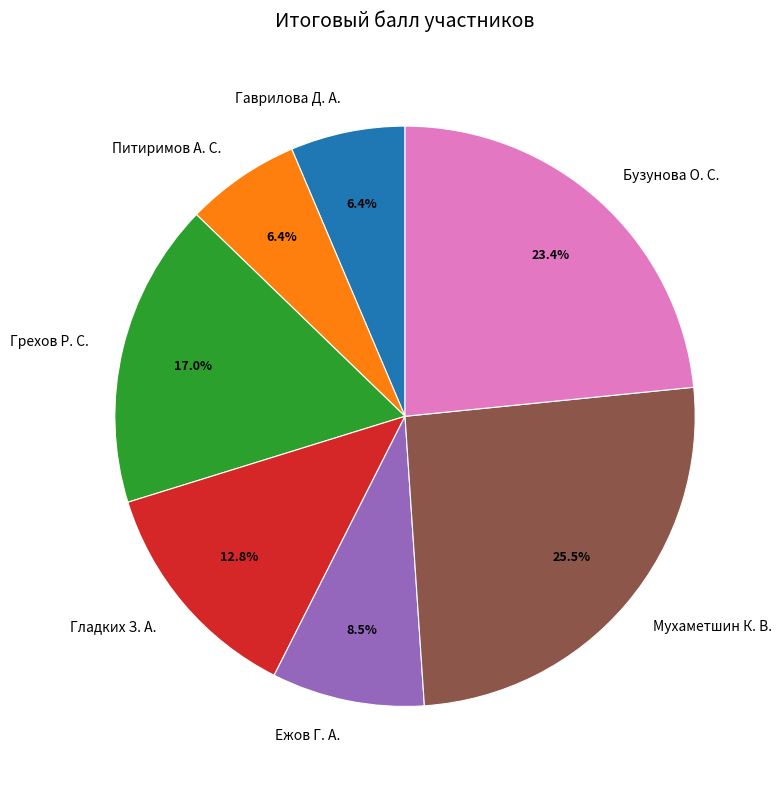

What is the ratio of the value at Грехов Р. С. to the value at Питиримов А. С.?

2.7